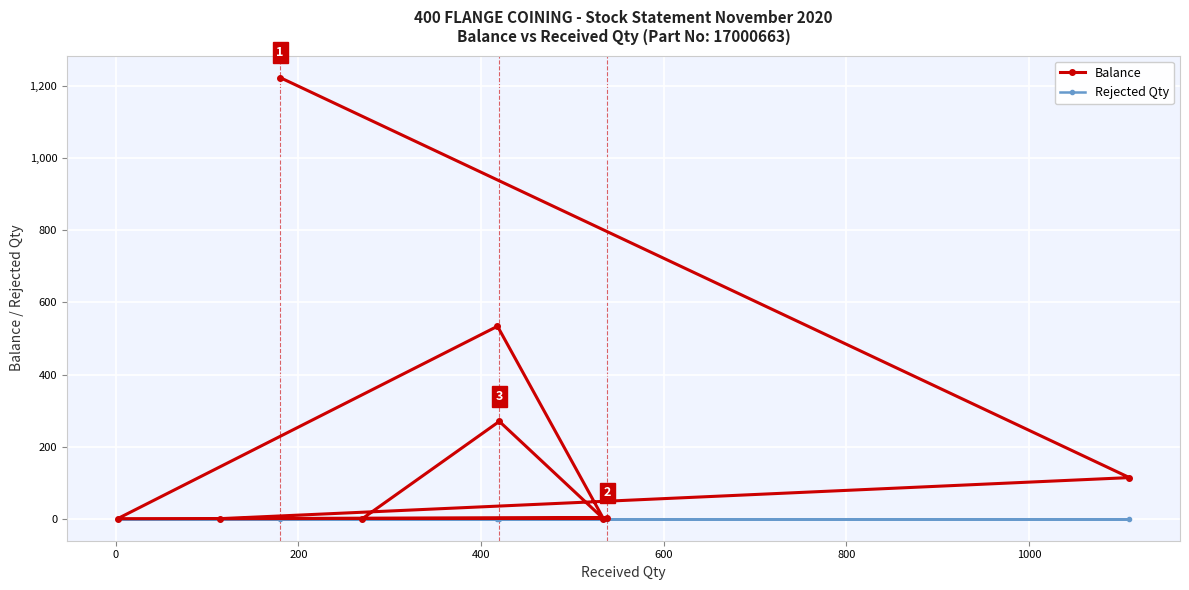

Count the number of categories in the chart.

9